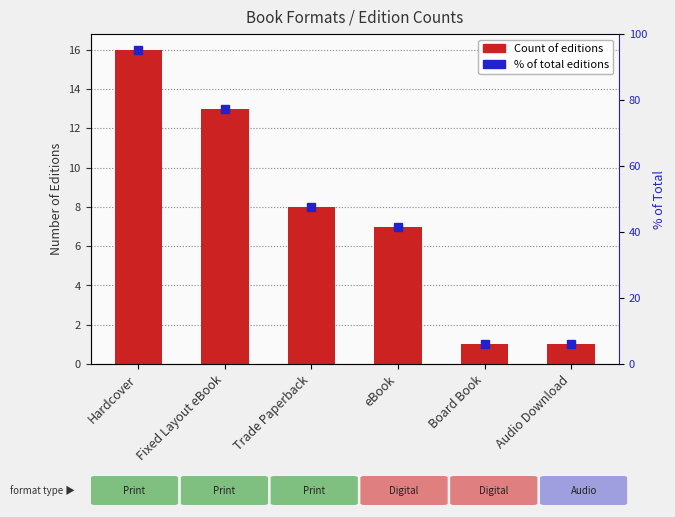

At which category does the chart reach its peak across all series?

Hardcover